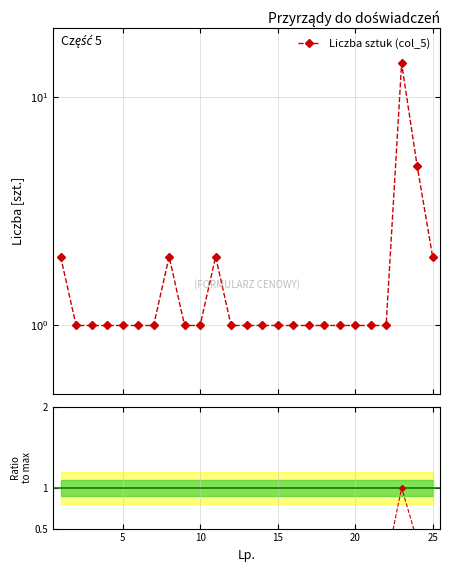

At which category does the chart reach its minimum across all series?

2